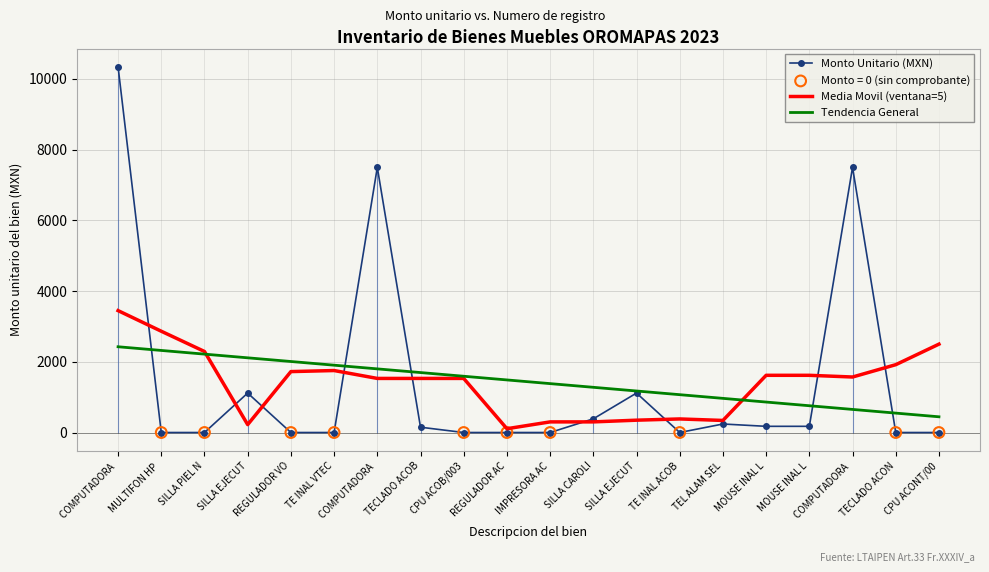

Which series has the largest total across all categories?

Monto Unitario (MXN)